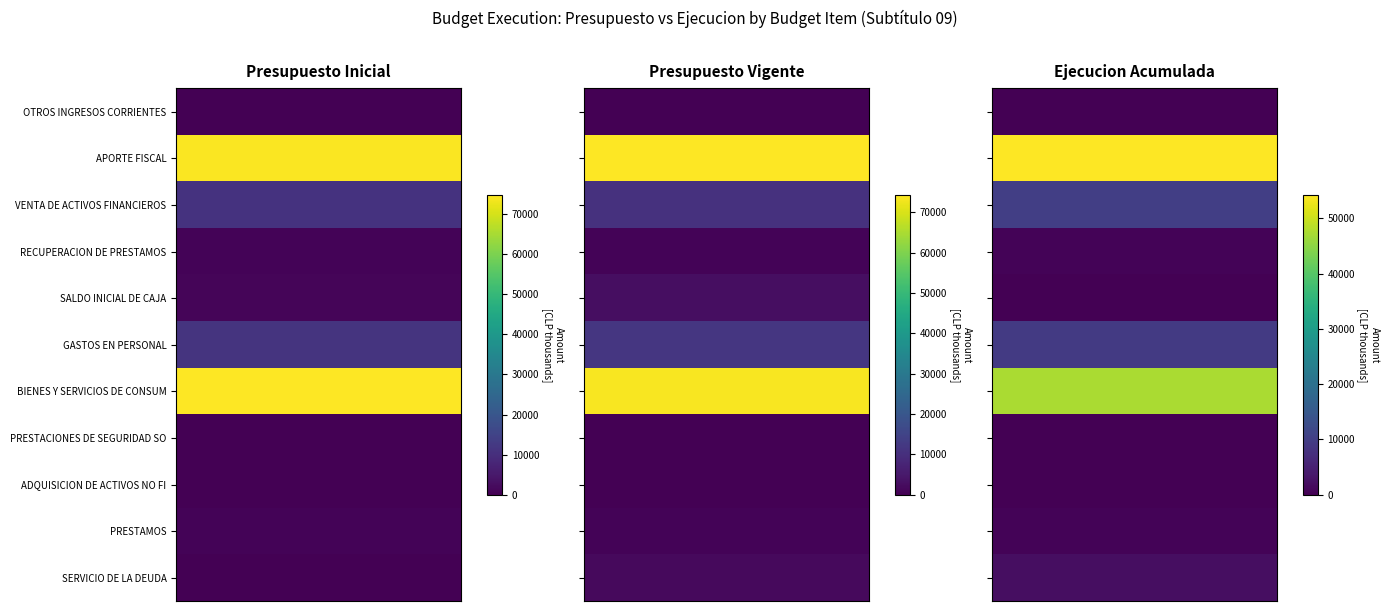

What is the difference between the Presupuesto Inicial values at APORTE FISCAL and SALDO INICIAL DE CAJA?

73310